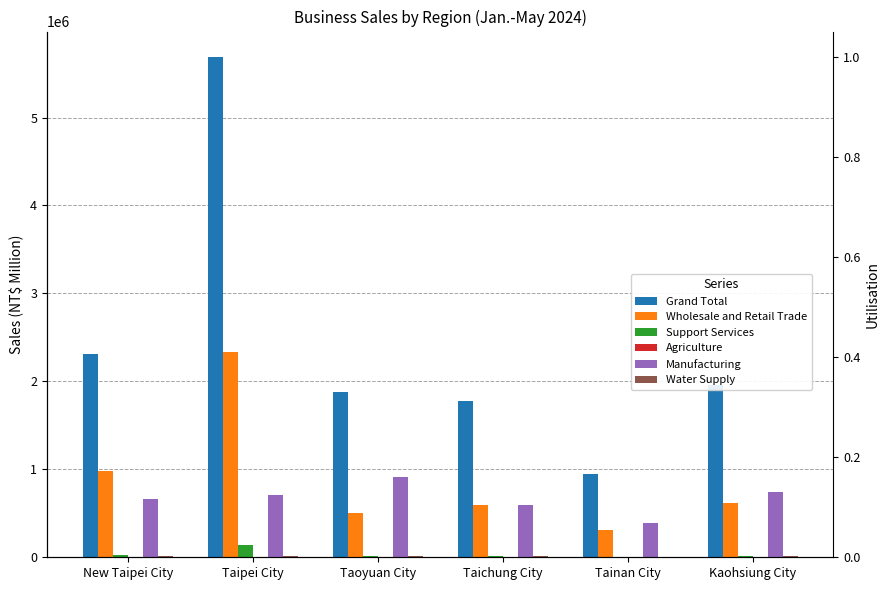

What is the sum of all Grand Total values?

14574015